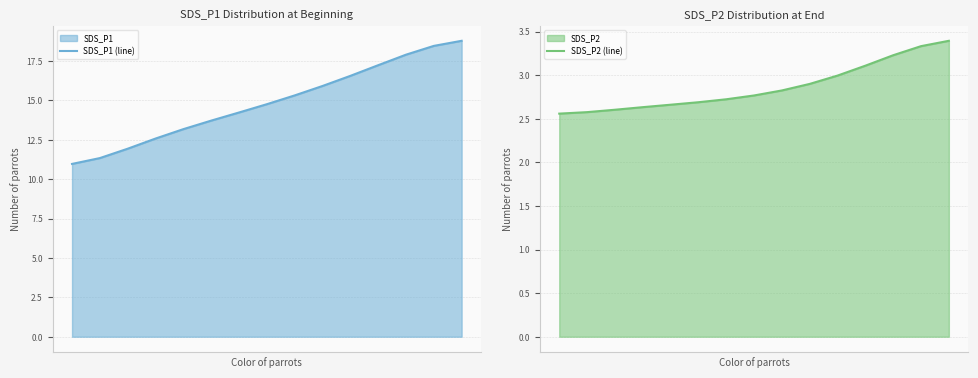

What is the sum of all SDS_P2 (line) values?

43.0